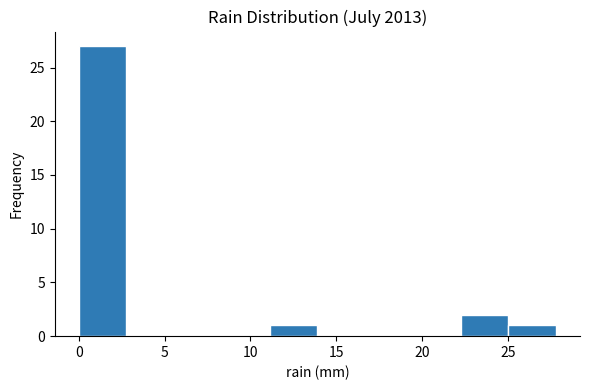

Reading left to right, transcribe this chart: for each bar, give the range it covers on the x-axis and its height. Neither the bar edges nor the heights are printed on the chart, so give them approximately, as read against the axes.

0.0 to 3.0: 27
3.0 to 5.5: 0
5.5 to 8.5: 0
8.5 to 11.0: 0
11.0 to 14.0: 1
14.0 to 16.5: 0
16.5 to 19.5: 0
19.5 to 22.0: 0
22.0 to 25.0: 2
25.0 to 28.0: 1